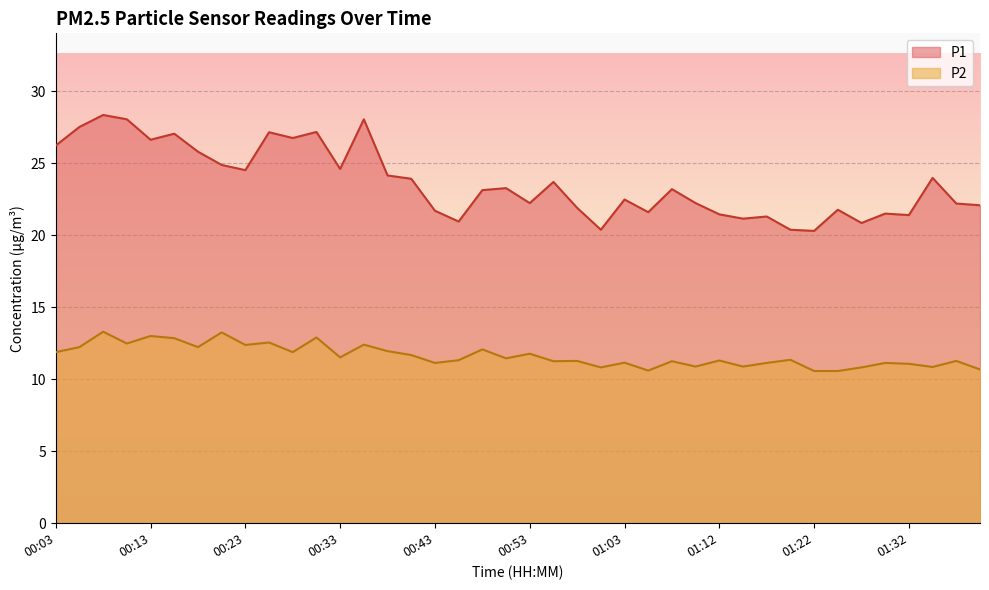

How many interior local peaks does the P2 series have?

15